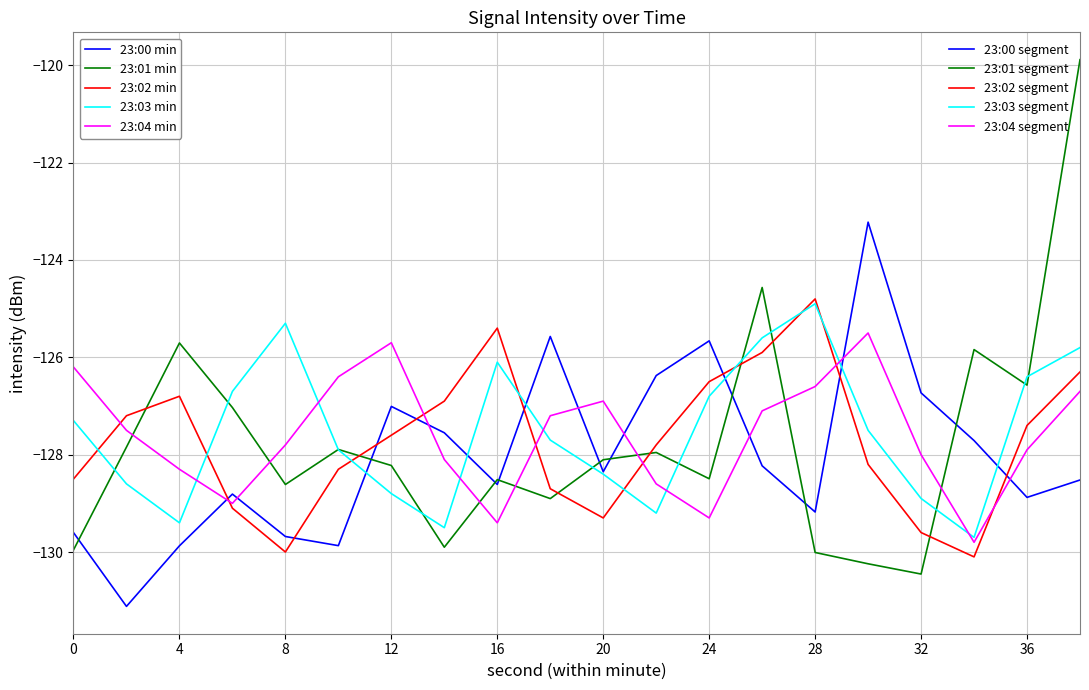

What is the minimum value shown in the chart?

-131.1